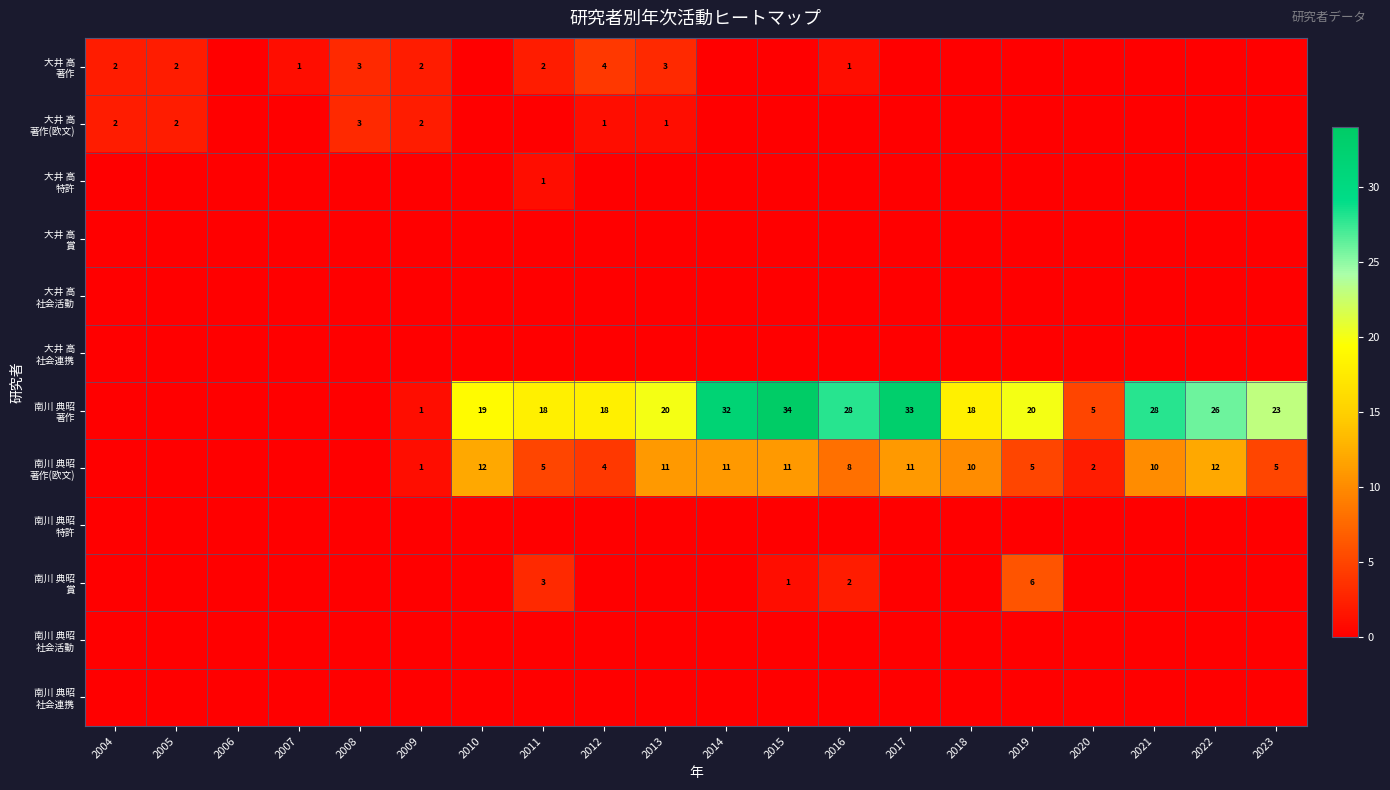

List the series in order of their peak value, lowest first.

大井 高 賞, 大井 高 社会活動, 大井 高 社会連携, 南川 典昭 特許, 南川 典昭 社会活動, 南川 典昭 社会連携, 大井 高 特許, 大井 高 著作(欧文), 大井 高 著作, 南川 典昭 賞, 南川 典昭 著作(欧文), 南川 典昭 著作